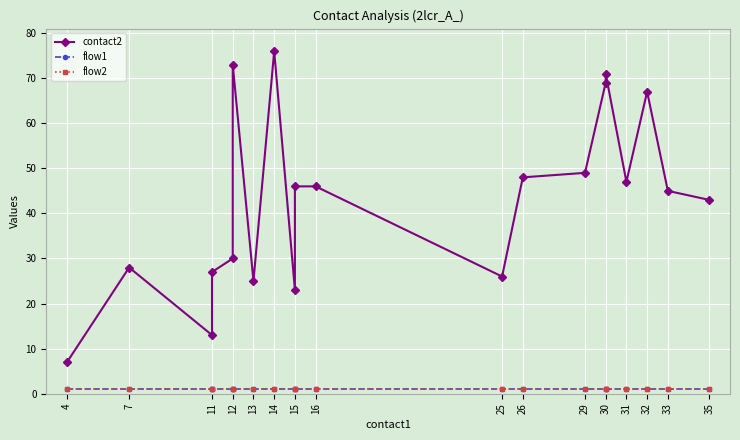

What is the difference between the second highest and minimum values in the contact2 series?

66